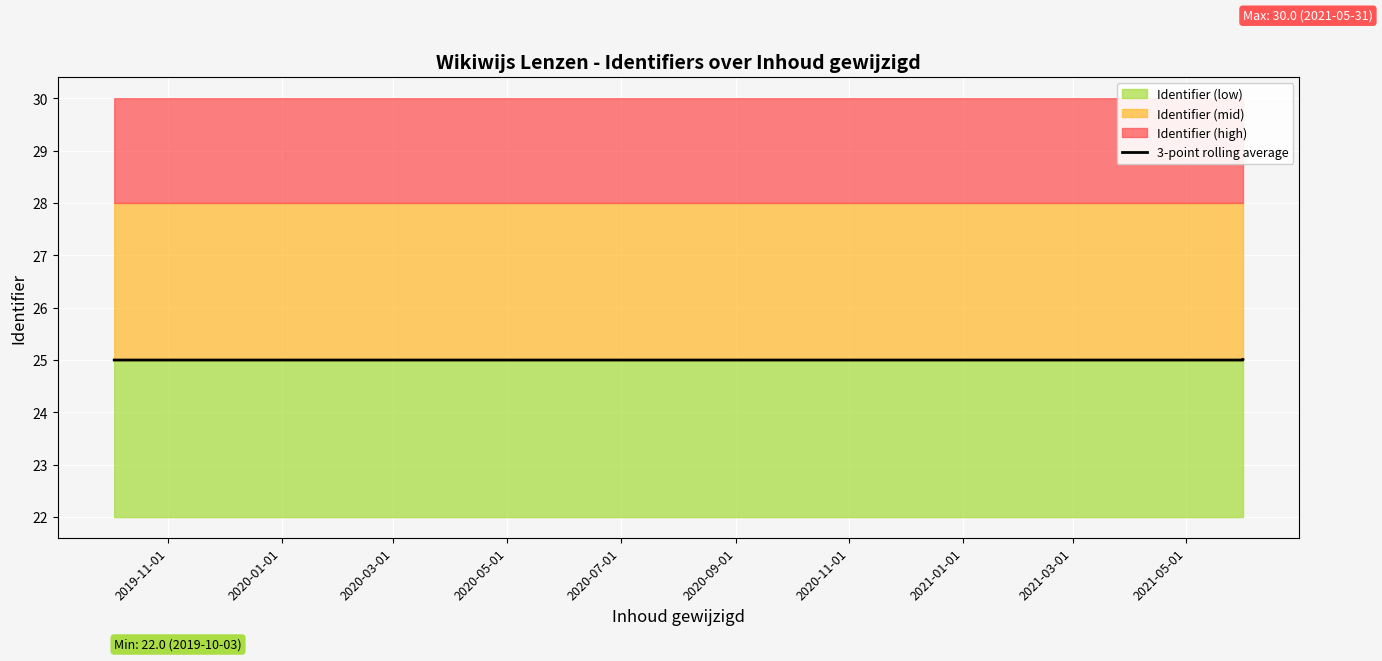

What is the minimum value for 3-point rolling average?

25.0